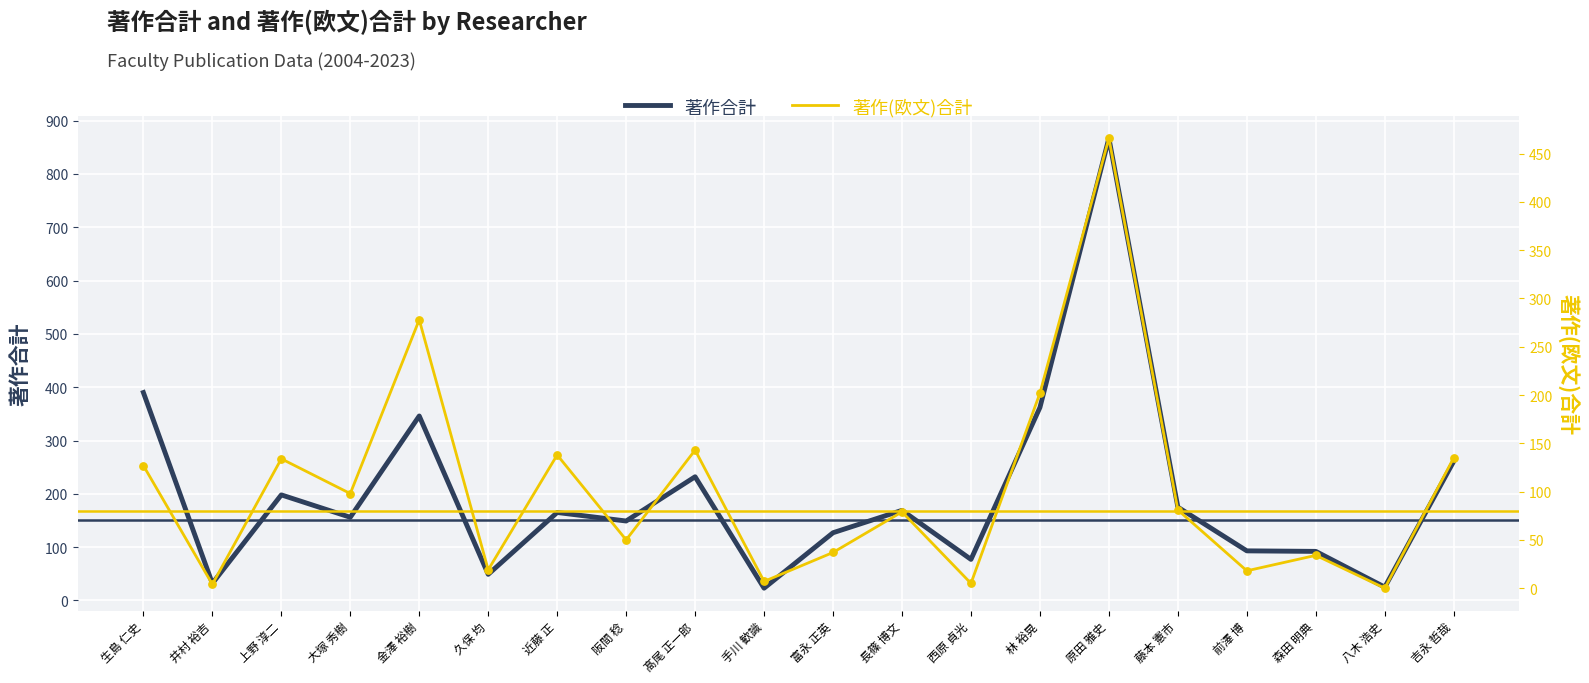

Is the value of 著作(欧文)合計 at 前澤 博 greater than the value of 著作合計 at 阪間 稔?

No